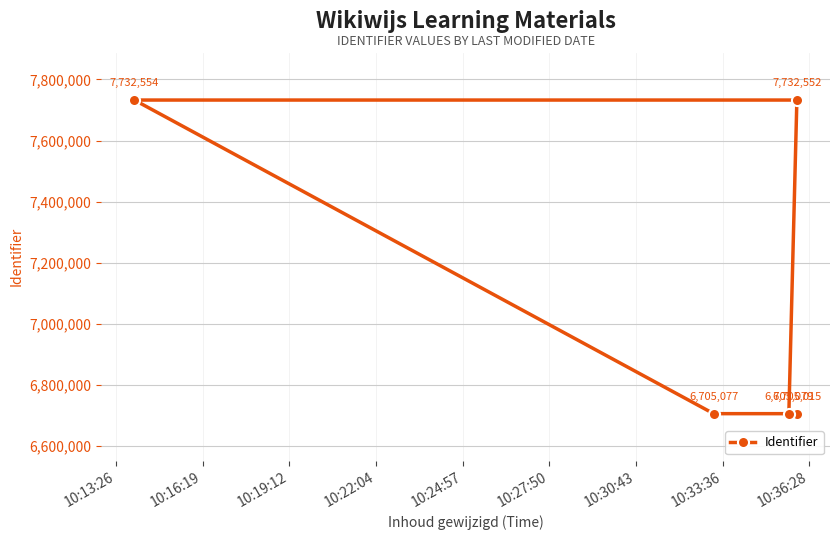

What is the sum of the values at 10:19:12 and 10:16:19?

15465106